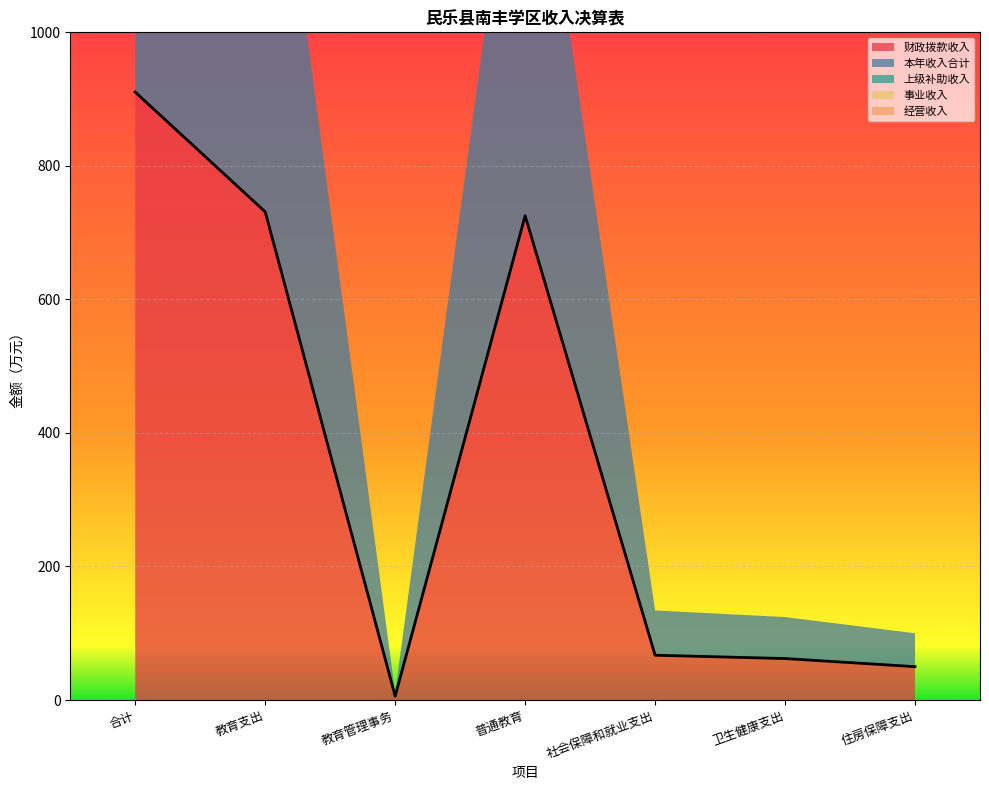

Rank the categories by 经营收入 value from lowest to highest.

合计, 教育支出, 教育管理事务, 普通教育, 社会保障和就业支出, 卫生健康支出, 住房保障支出